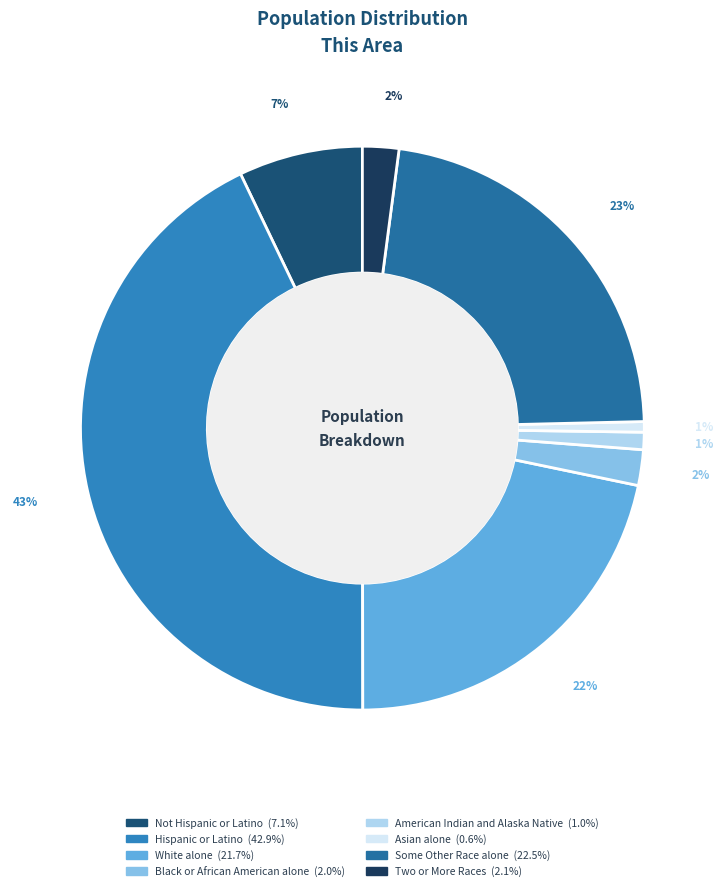

Between Asian alone and Two or More Races, which is larger?

Two or More Races